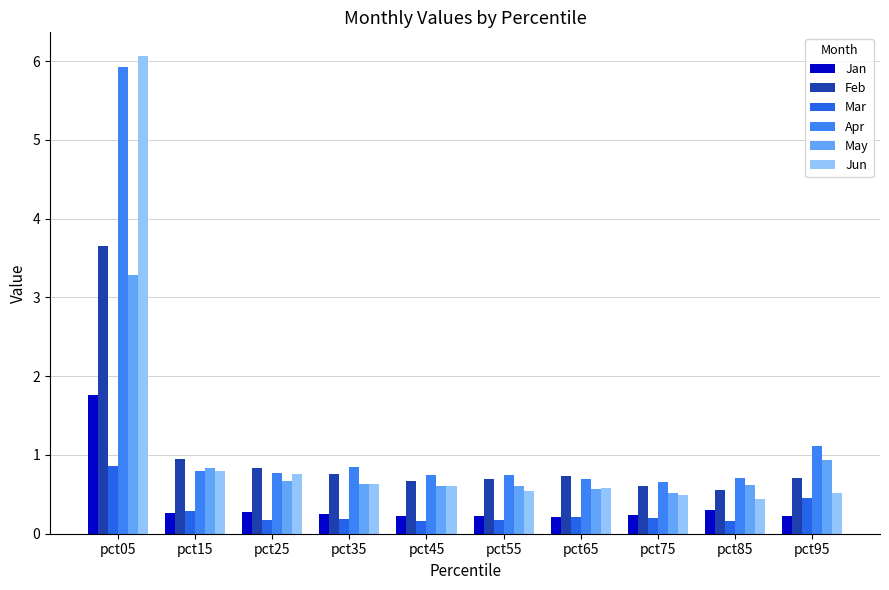

The Feb series shows 0.7 at pct65. True or false?

True